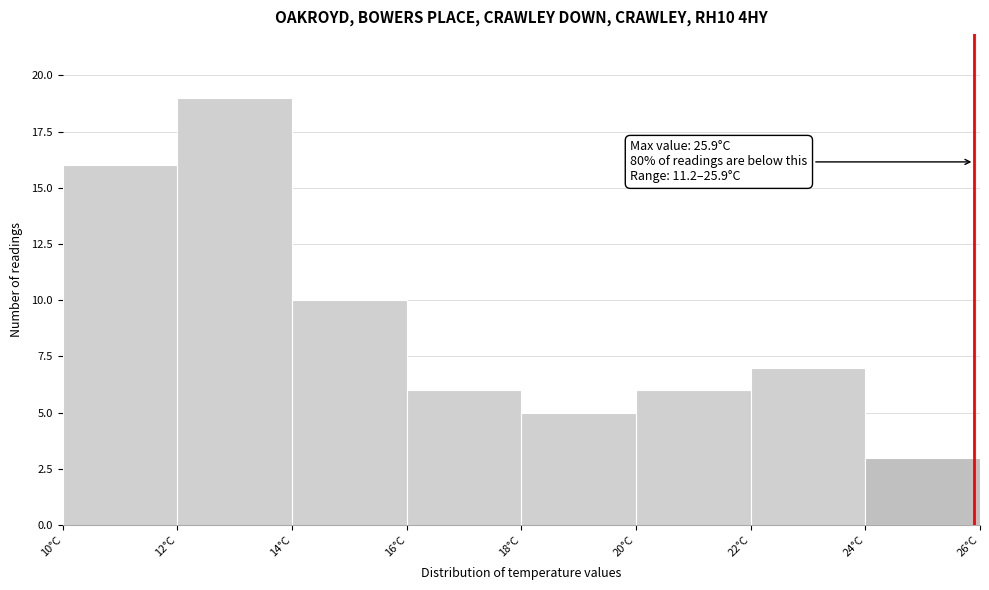

Over which range of the x-axis is the bar tallest?

12 to 14